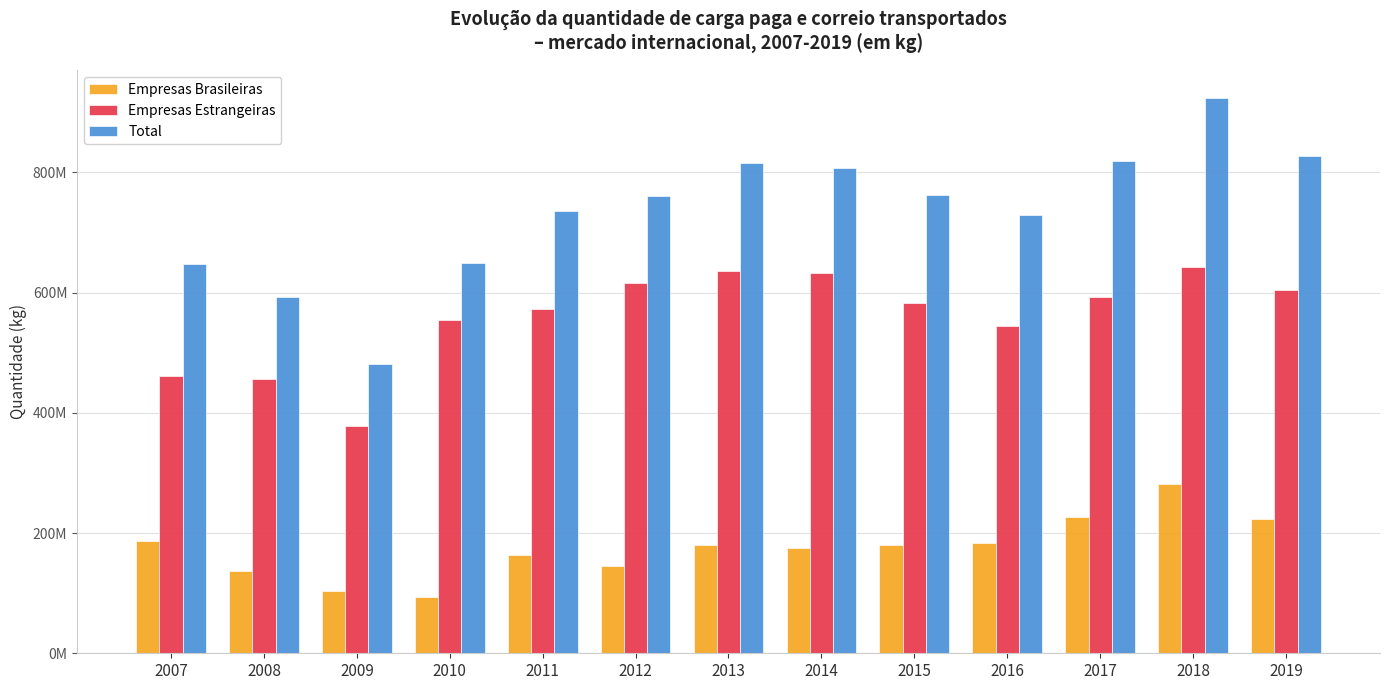

What are all the series names shown in the legend?

Empresas Brasileiras, Empresas Estrangeiras, Total